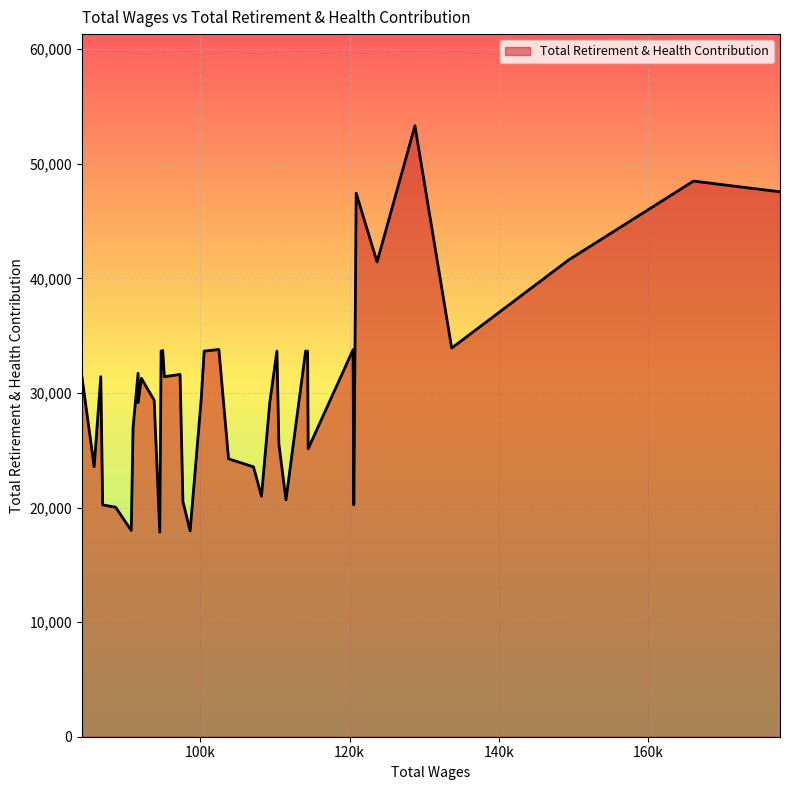

What is the maximum value shown in the chart?

53326